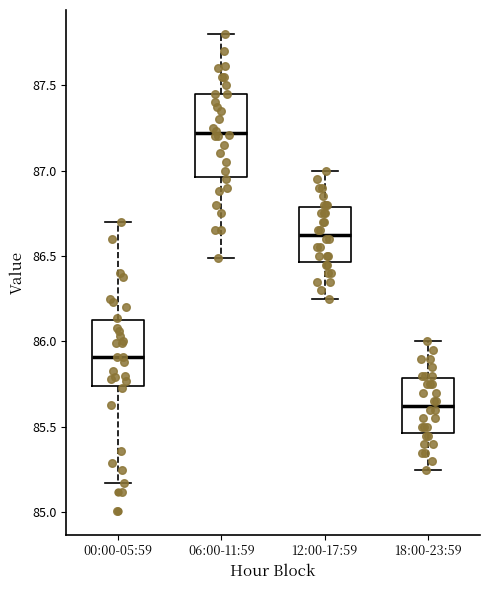

Where is the lower edge of the box for 00:00-05:59 on the y-axis? The values are not printed on the chart, so give them approximately, as read against the axis.

85.75